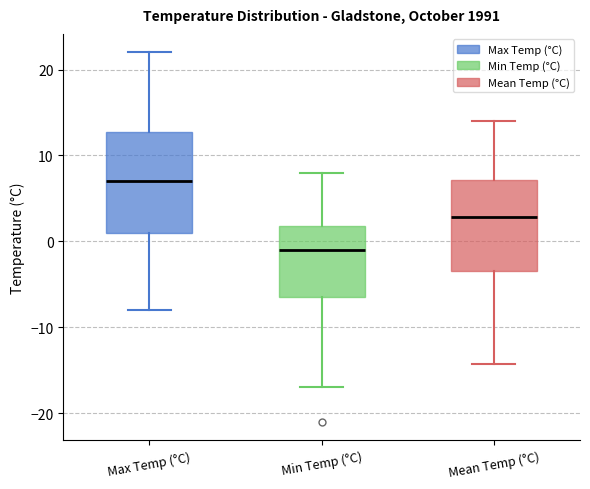

Where does the lower whisker of the box for Min Temp (°C) end on the y-axis? The values are not printed on the chart, so give them approximately, as read against the axis.

-17